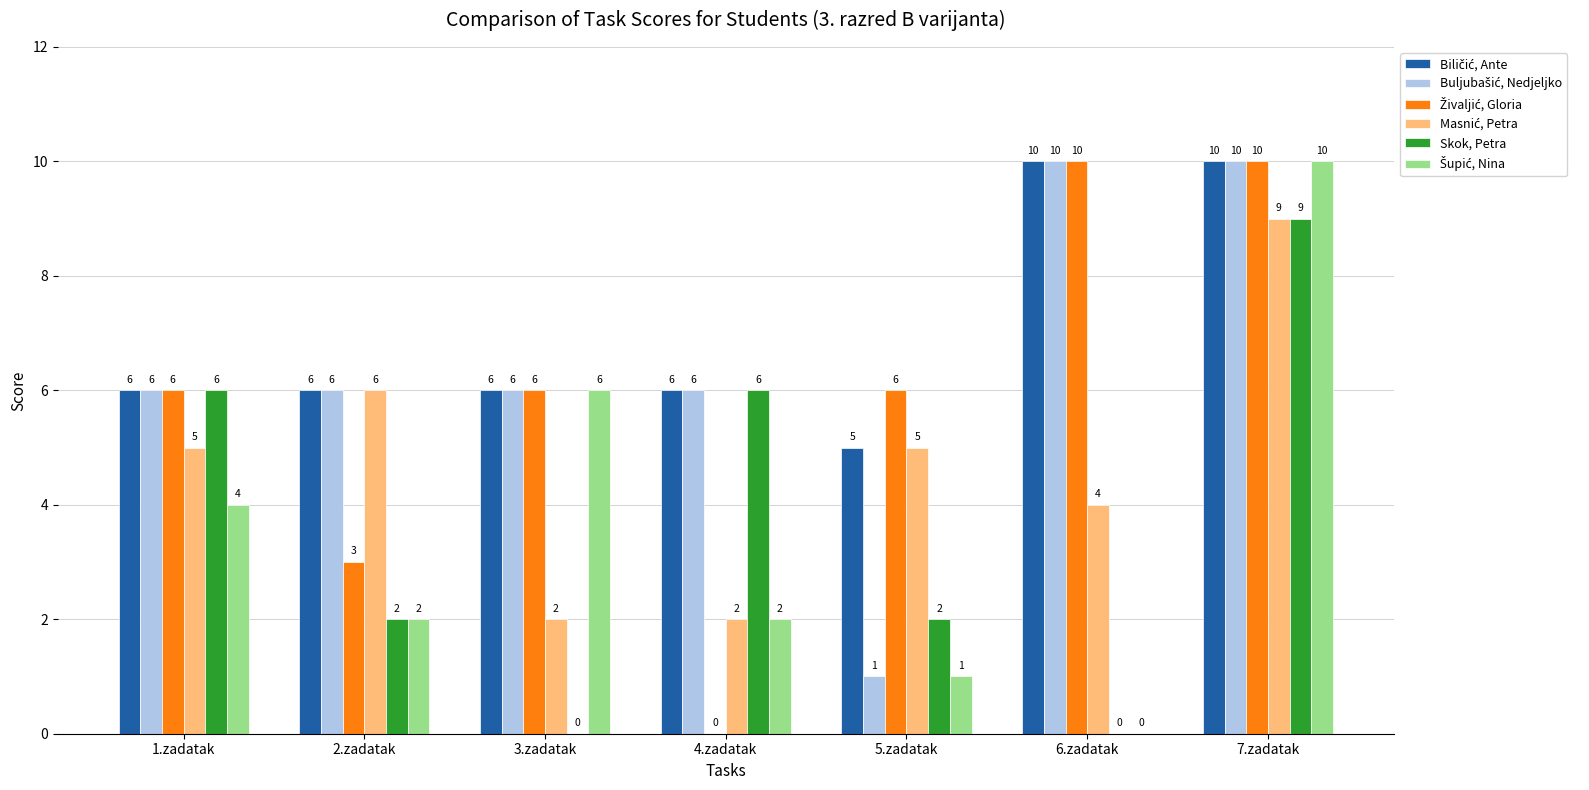

What is the total value across all series at 2.zadatak?

25